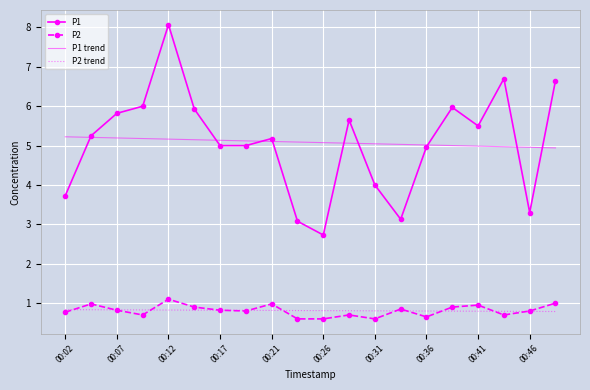

True or false: P1 and P2 intersect in this chart.

False